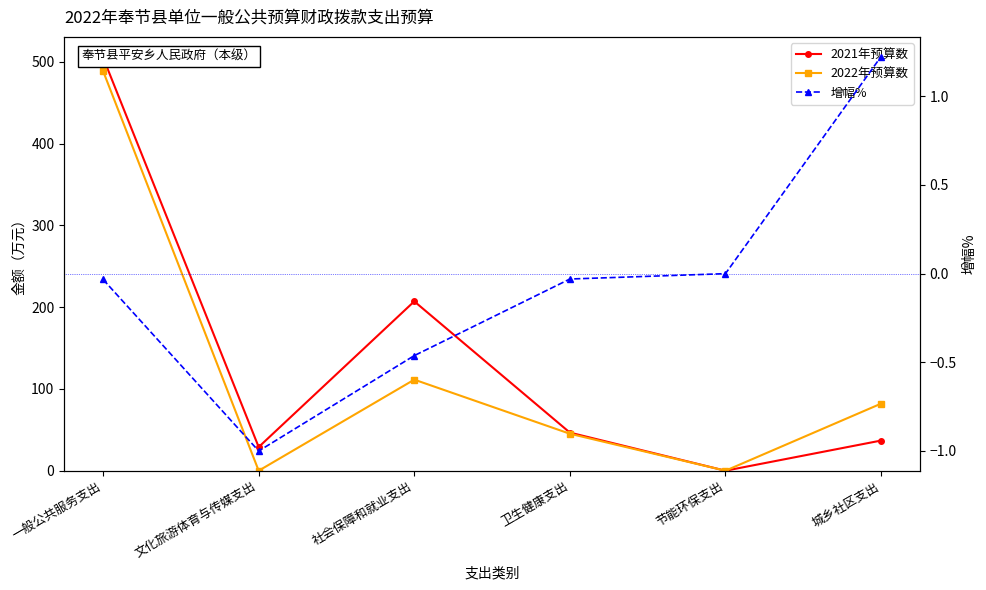

True or false: 增幅% and 2021年预算数 intersect in this chart.

False